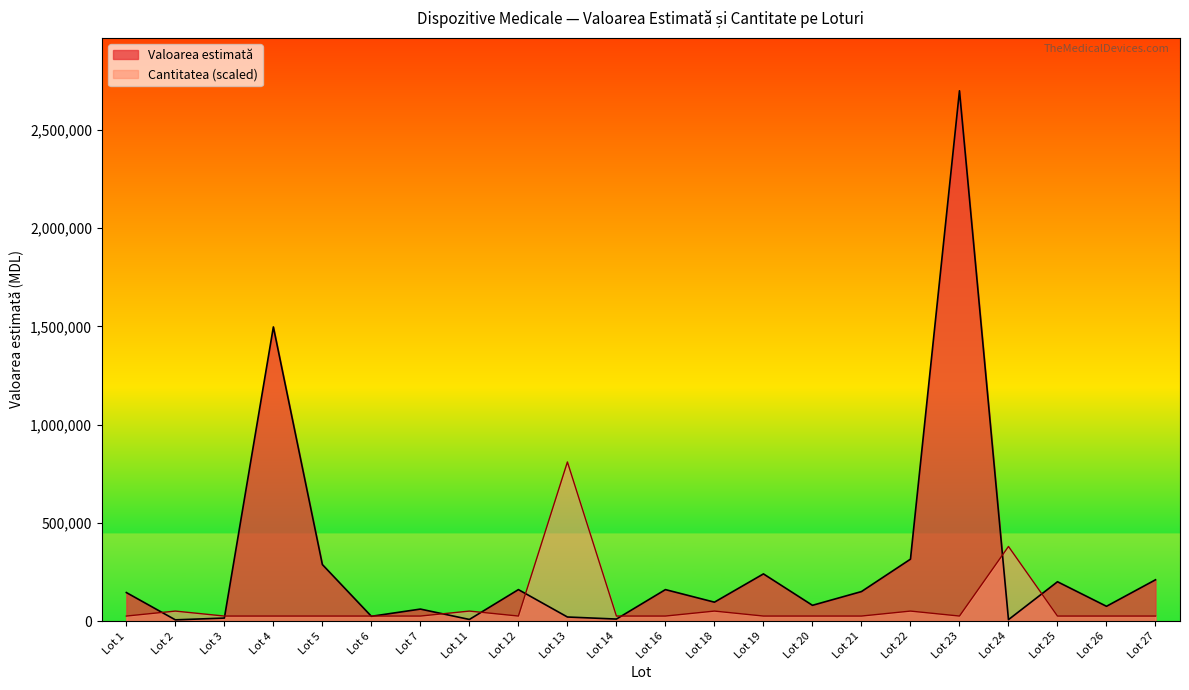

At which category is the sum across all series the highest?

Lot 23